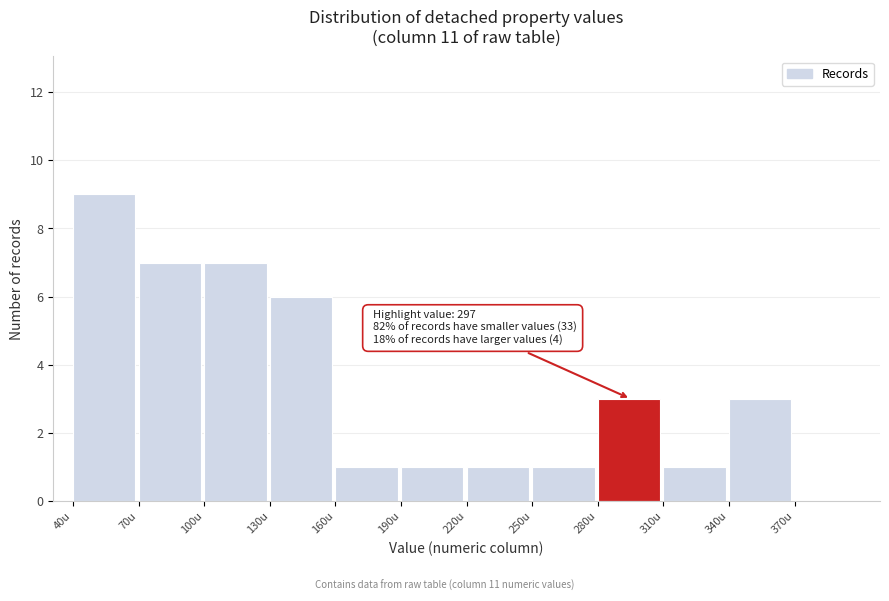

Over which range of the x-axis is the bar tallest?

40 to 70